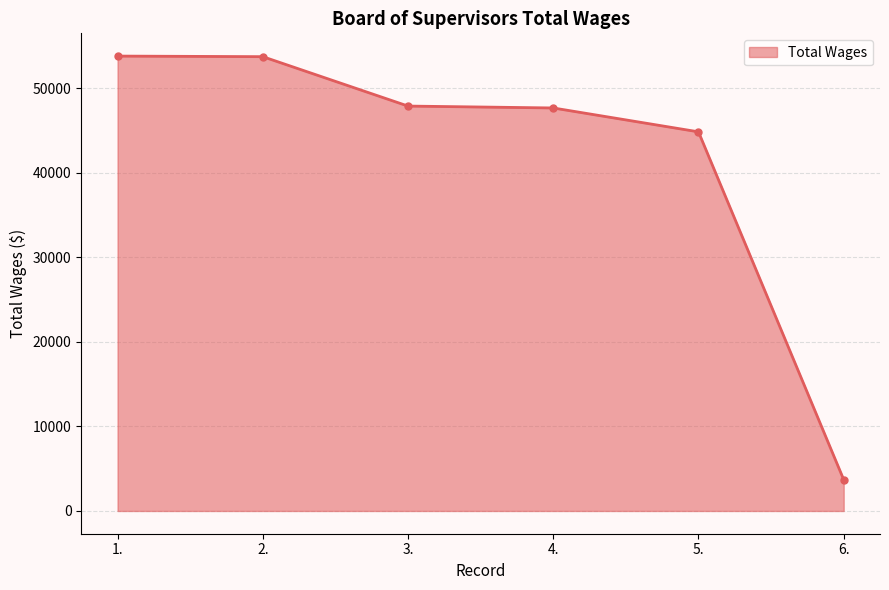

Where does the data first go above 47921?

1.